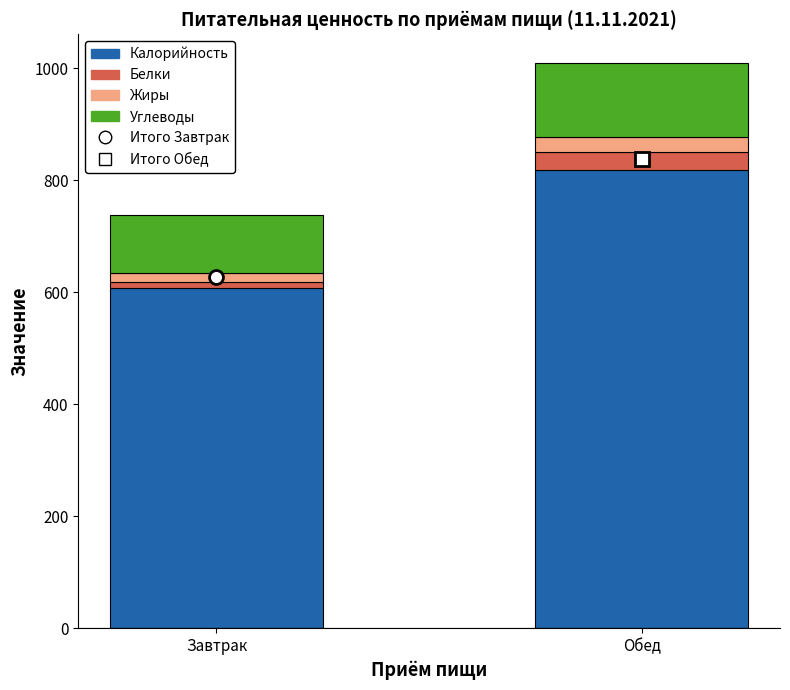

Reading left to right, transcribe the values for Калорийность.

608.0	818.3